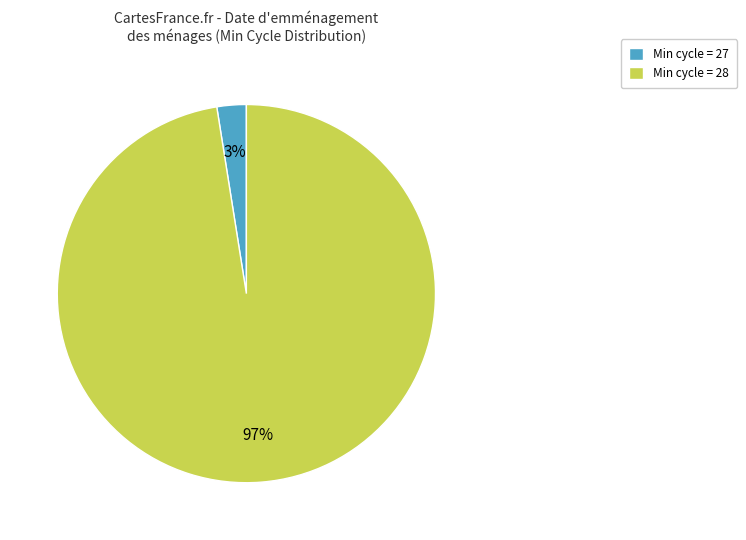

To the nearest percent, what portion does Min cycle = 28 represent?

97%